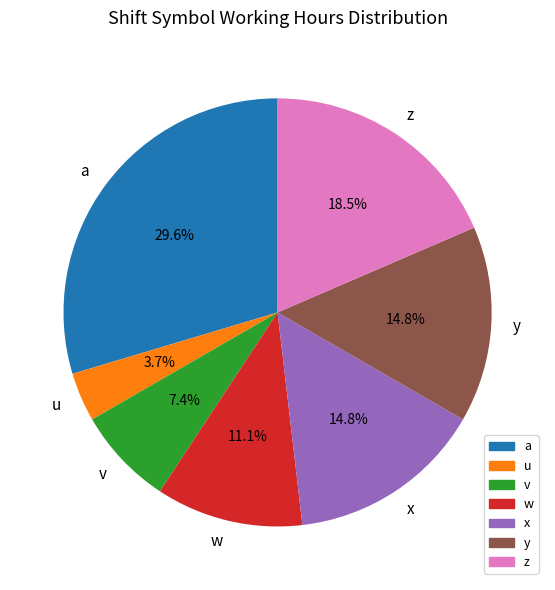

Is it true that y is 24% of the pie?

False